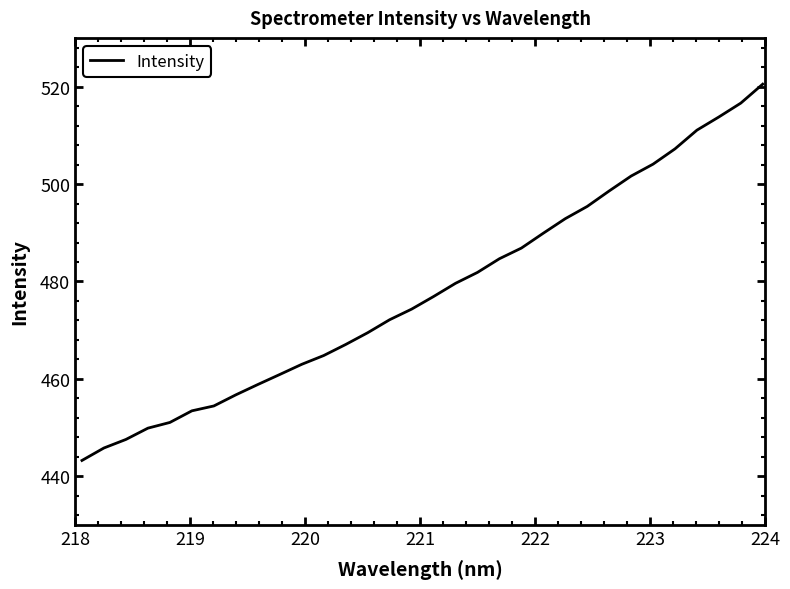

What is the greatest value displayed?

520.5